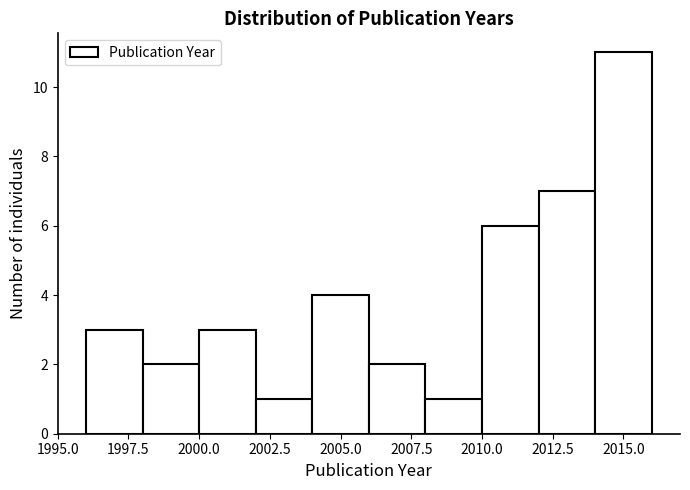

Reading left to right, transcribe this chart: for each bar, give the range it covers on the x-axis and its height. The values are not printed on the chart, so give them approximately, as read against the axis.

1996 to 1998: 3
1998 to 2000: 2
2000 to 2002: 3
2002 to 2004: 1
2004 to 2006: 4
2006 to 2008: 2
2008 to 2010: 1
2010 to 2012: 6
2012 to 2014: 7
2014 to 2016: 11